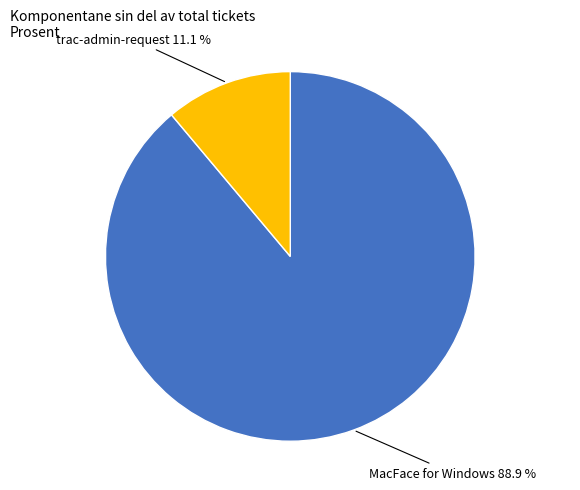

Is there any slice that represents more than half of the pie?

Yes